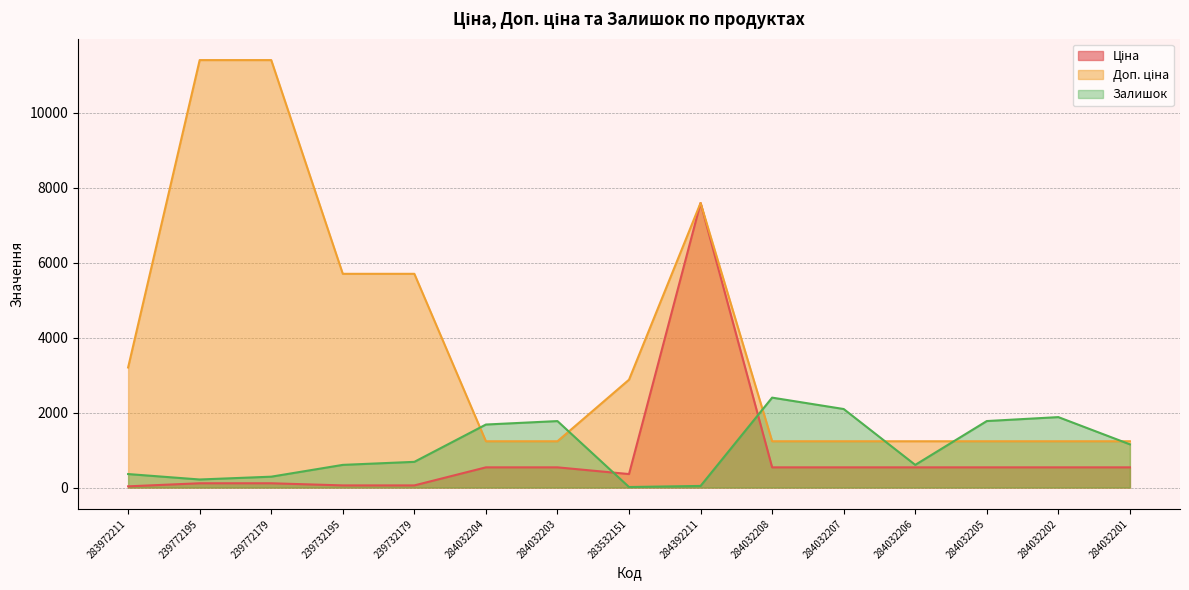

Reading left to right, transcribe all the data shown in this chart.

Ціна: 32.0	114.1	114.1	57.0	57.0	539.0	539.0	359.9	7596.5	539.0	539.0	539.0	539.0	539.0	539.0
Доп. ціна: 3205.0	11410.0	11410.0	5705.0	5705.0	1235.4	1235.4	2878.8	7596.5	1235.4	1235.4	1235.4	1235.4	1235.4	1235.4
Залишок: 360.0	215.0	290.0	605.0	686.0	1682.0	1774.0	14.0	43.0	2400.0	2096.0	605.0	1775.0	1880.0	1153.0